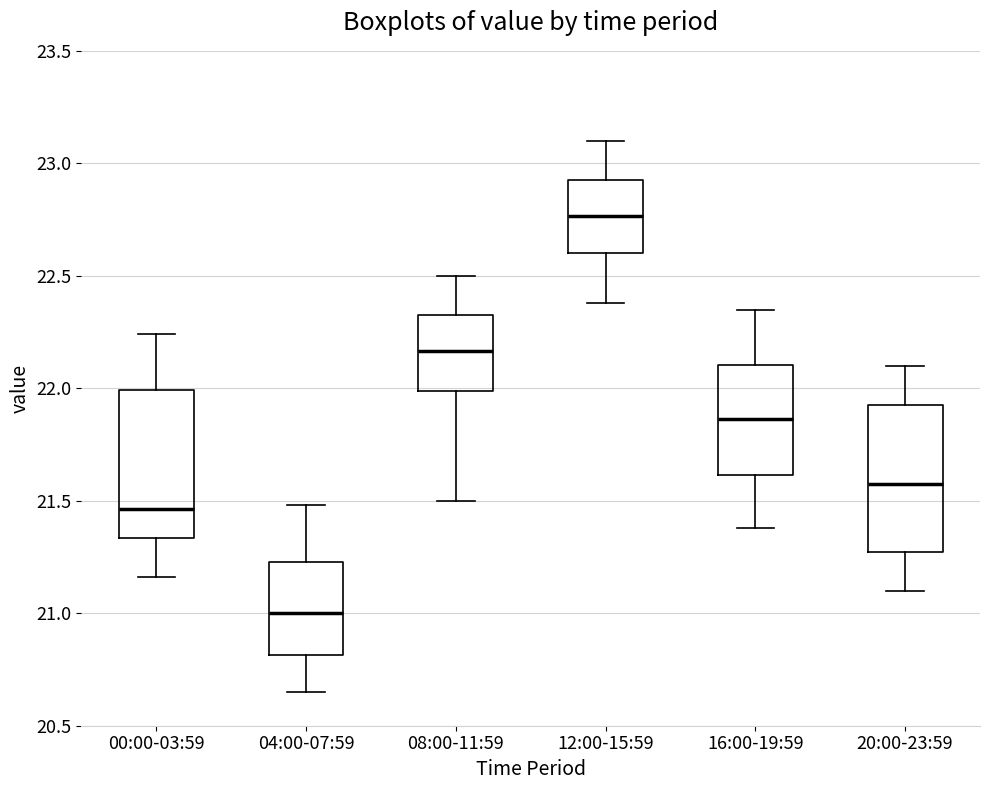

Reading left to right, read every box against the y-axis: the position of its median line, the range the box covers, and the ends of its whiskers. The values are not printed on the chart, so give them approximately, as read against the axis.

00:00-03:59: median 21.45, box 21.35 to 22.00, whiskers 21.15 to 22.25
04:00-07:59: median 21.00, box 20.80 to 21.25, whiskers 20.65 to 21.50
08:00-11:59: median 22.15, box 22.00 to 22.35, whiskers 21.50 to 22.50
12:00-15:59: median 22.75, box 22.60 to 22.95, whiskers 22.40 to 23.10
16:00-19:59: median 21.85, box 21.60 to 22.10, whiskers 21.40 to 22.35
20:00-23:59: median 21.60, box 21.25 to 21.95, whiskers 21.10 to 22.10